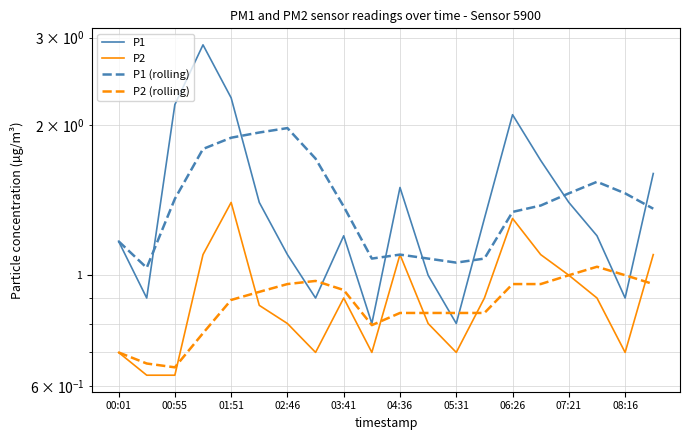

True or false: P1 (rolling) and P2 (rolling) intersect in this chart.

False